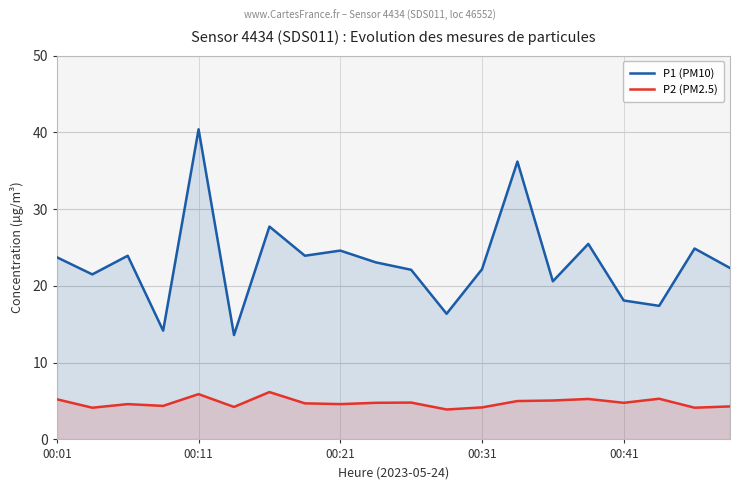

Which series has the widest spread of values?

P1 (PM10)